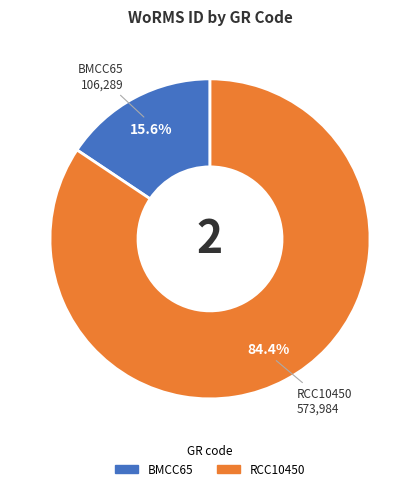

Is BMCC65 the majority of the pie?

No